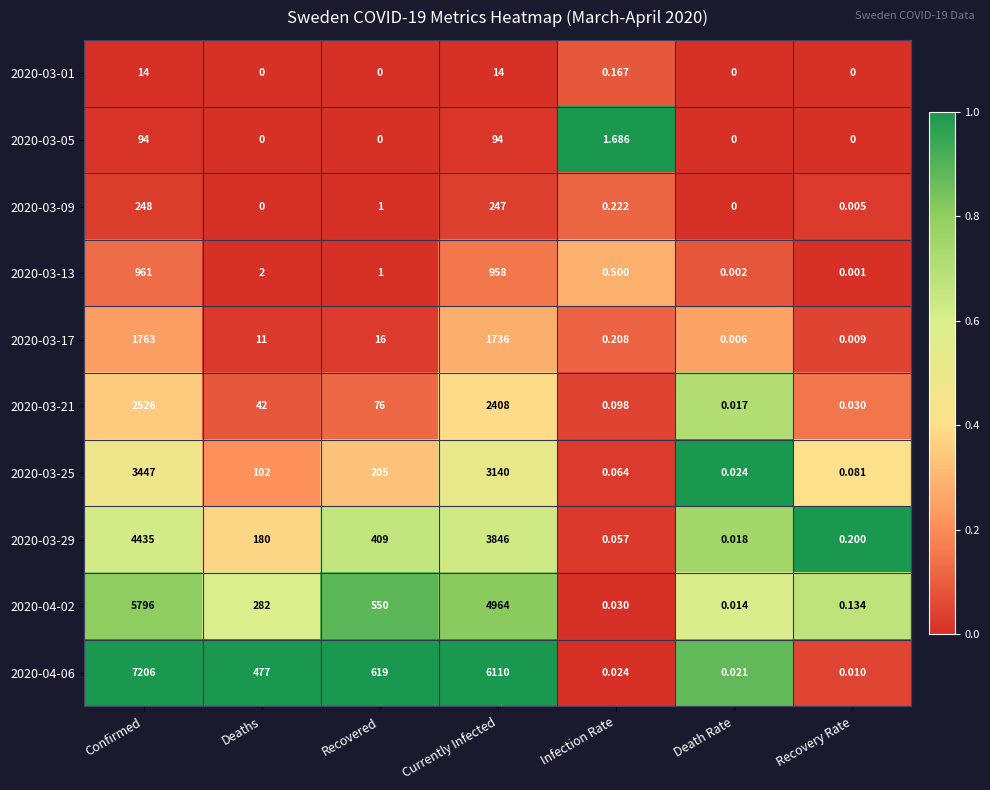

At which label does 2020-03-17 first exceed 11?

Confirmed